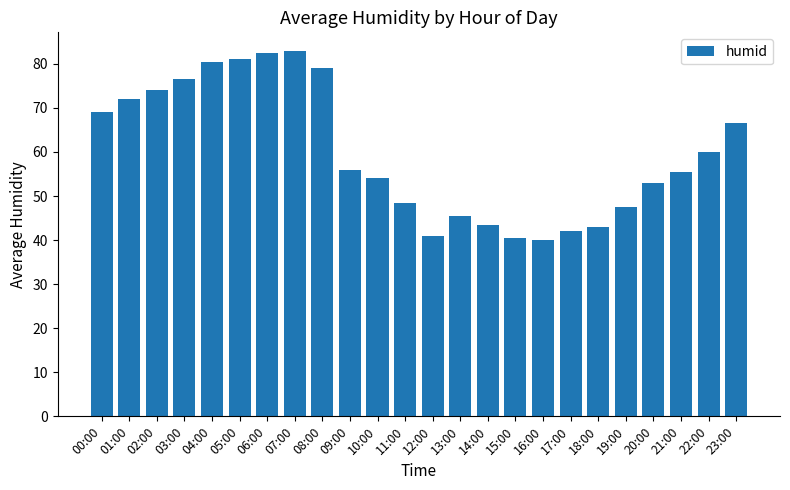

Approximately how many times larger is the value at 14:00 compared to 17:00?

1.0